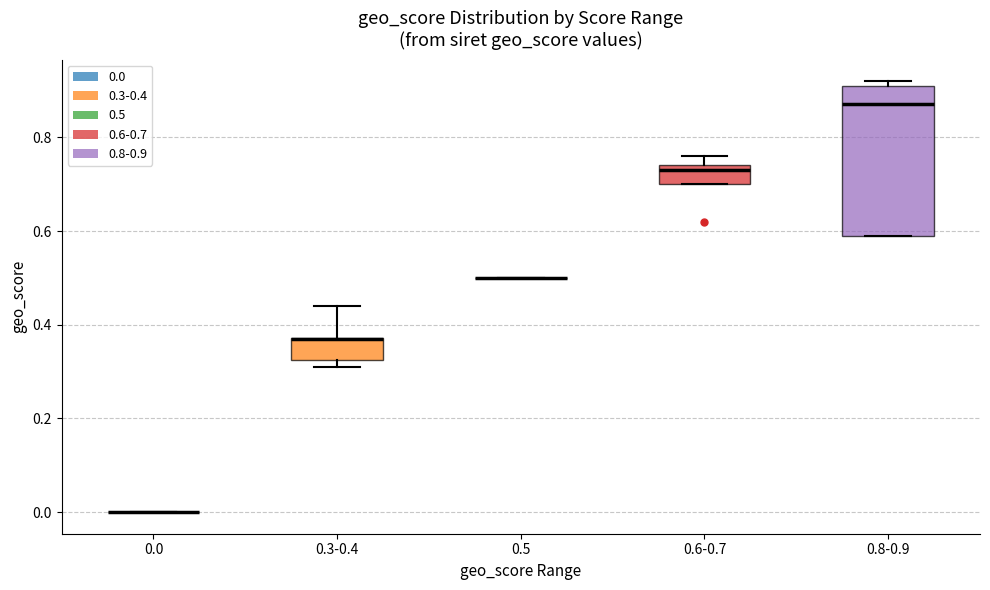

Comparing the boxes themselves (not the whiskers), which one is the tallest?

0.8-0.9